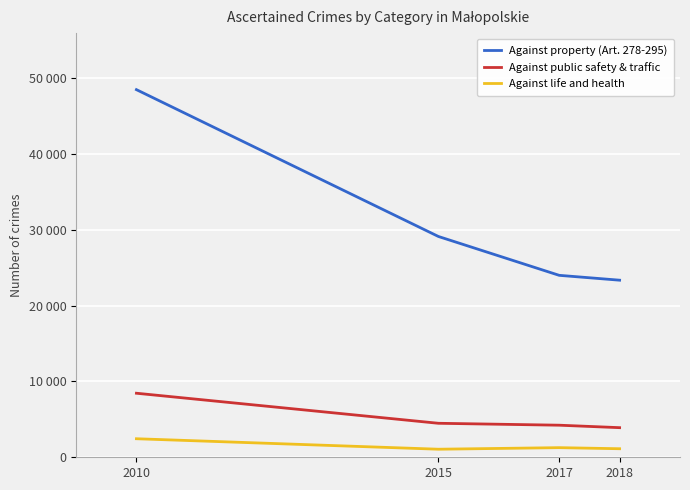

At which label does Against property (Art. 278-295) first exceed 29124?

2010